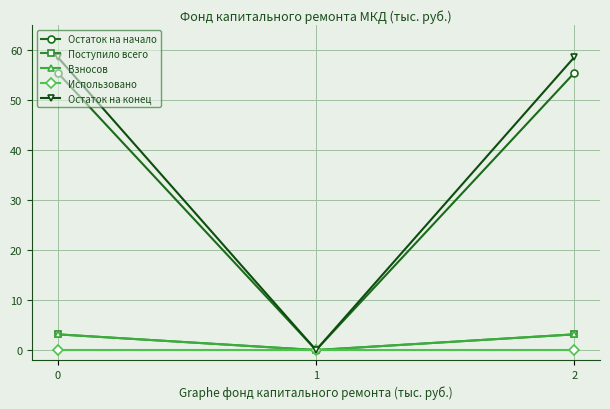

The Остаток на начало series shows -25.4 at 1. True or false?

False